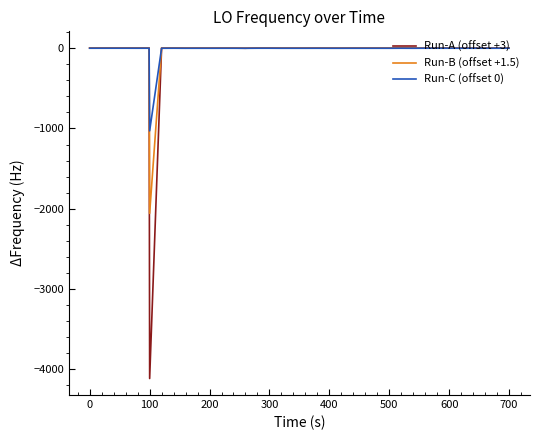

Which series has the largest range (max minus min)?

Run-A (offset +3)